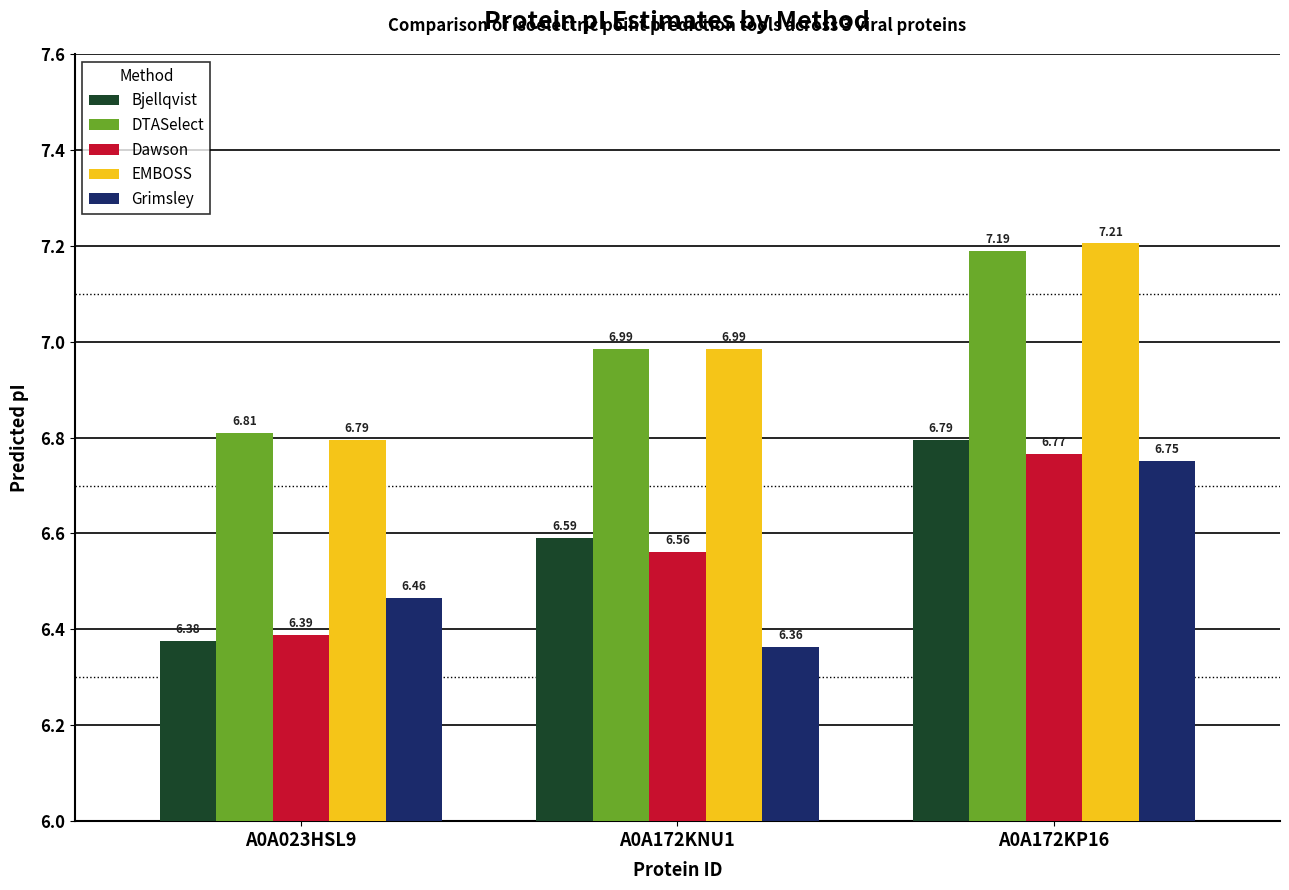

Where is EMBOSS nearest to the value 7?

A0A172KNU1